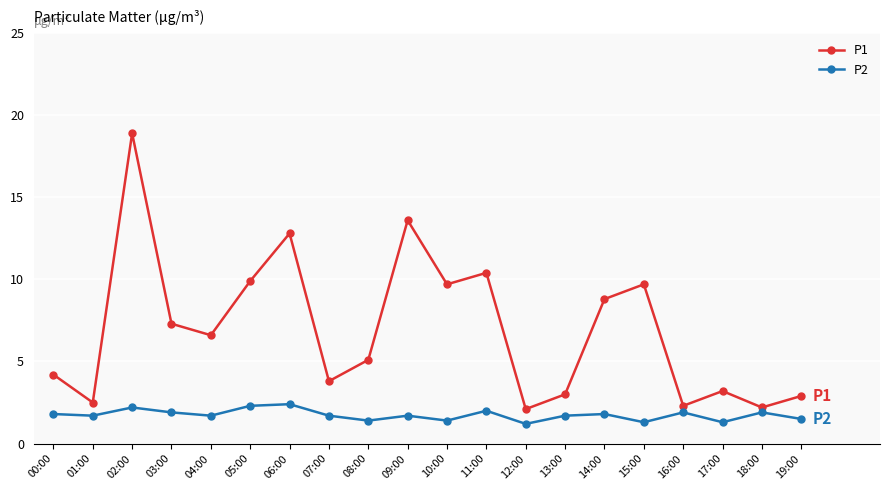

True or false: P2 and P1 intersect in this chart.

False